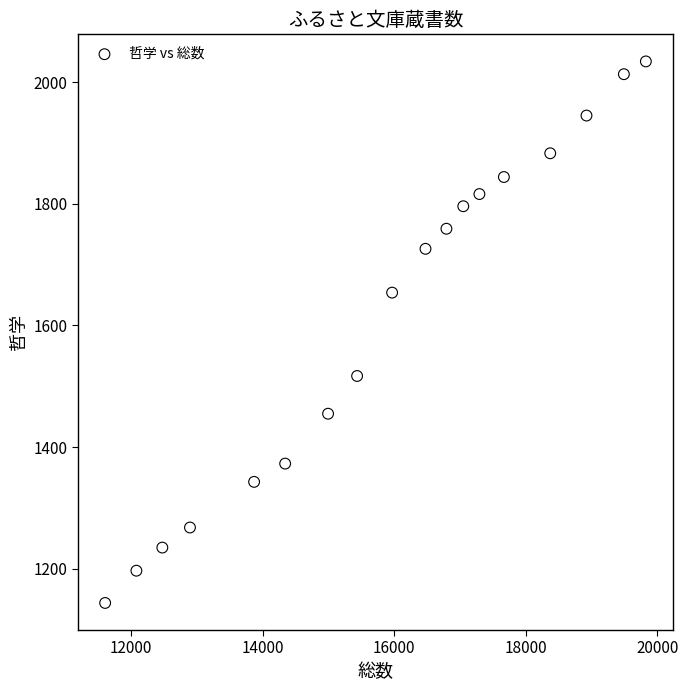

What is the range of X values (max minus min)?

8215